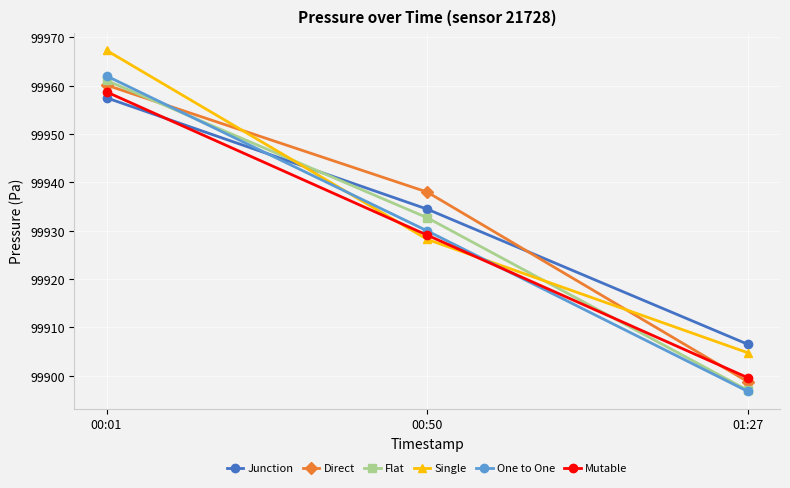

How many lines are shown in the chart?

6